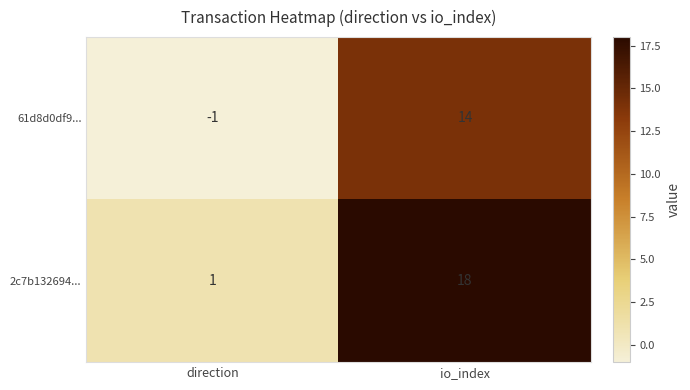

What is the difference between the maximum and minimum values in the 2c7b132694... series?

17